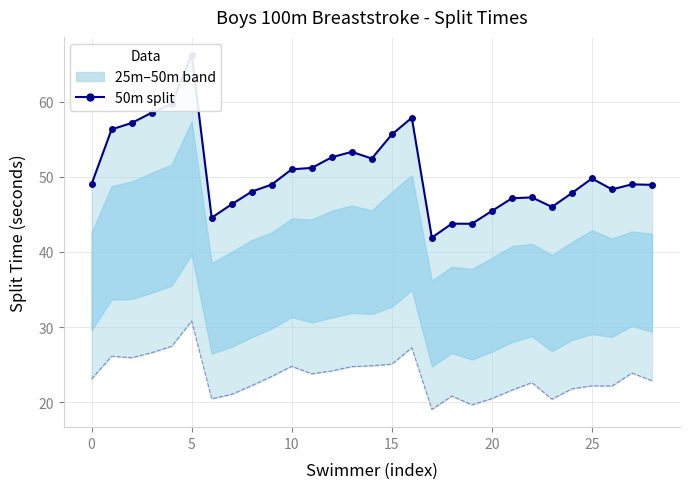

True or false: 50m split has a value of 29.7 at 5.

False